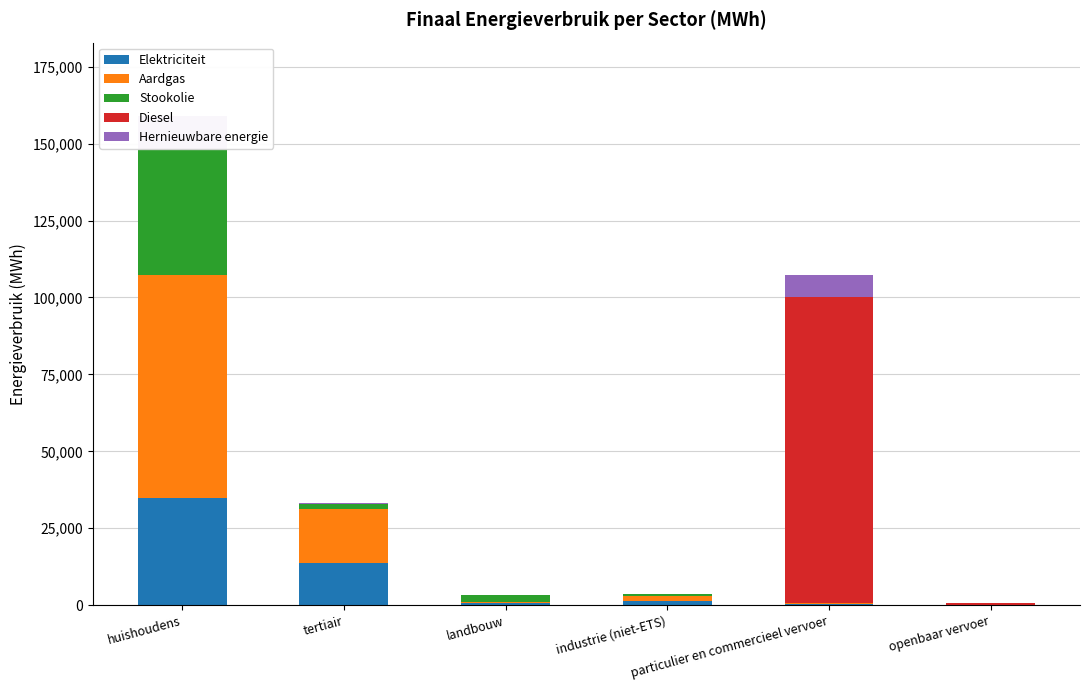

How many data points does each series have?

6